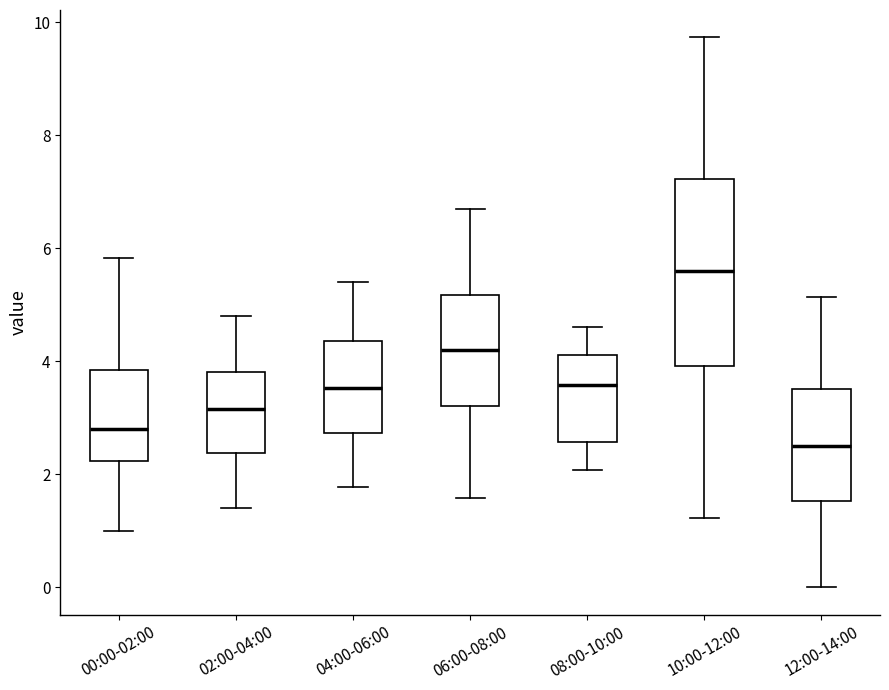

Reading left to right, transcribe this box plot: for each box, give where its median line is, the range the box spans, and where its two whiskers end, as read against the y-axis. The values are not printed on the chart, so give them approximately, as read against the axis.

00:00-02:00: median 2.8, box 2.2 to 3.8, whiskers 1.0 to 5.8
02:00-04:00: median 3.2, box 2.4 to 3.8, whiskers 1.4 to 4.8
04:00-06:00: median 3.6, box 2.8 to 4.4, whiskers 1.8 to 5.4
06:00-08:00: median 4.2, box 3.2 to 5.2, whiskers 1.6 to 6.8
08:00-10:00: median 3.6, box 2.6 to 4.2, whiskers 2.0 to 4.6
10:00-12:00: median 5.6, box 4.0 to 7.2, whiskers 1.2 to 9.8
12:00-14:00: median 2.6, box 1.6 to 3.6, whiskers 0.0 to 5.2